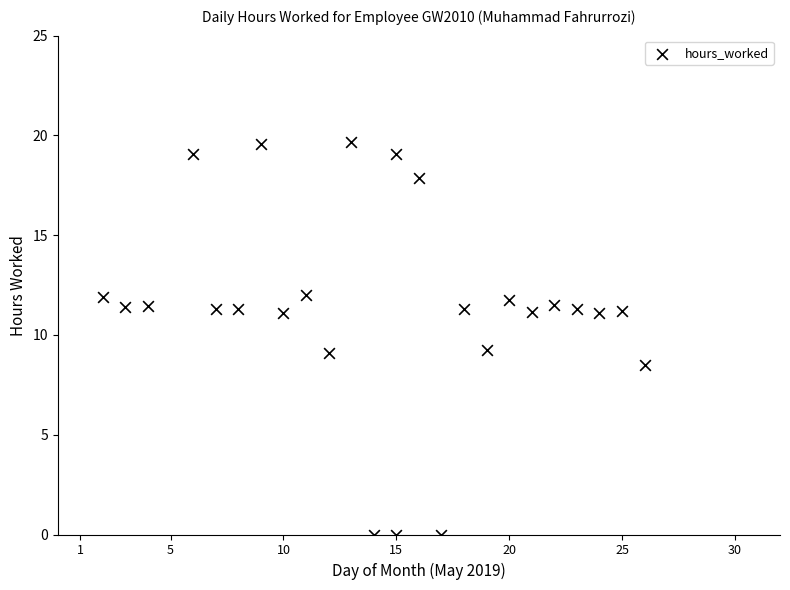

What is the range of Y values (max minus min)?

19.7